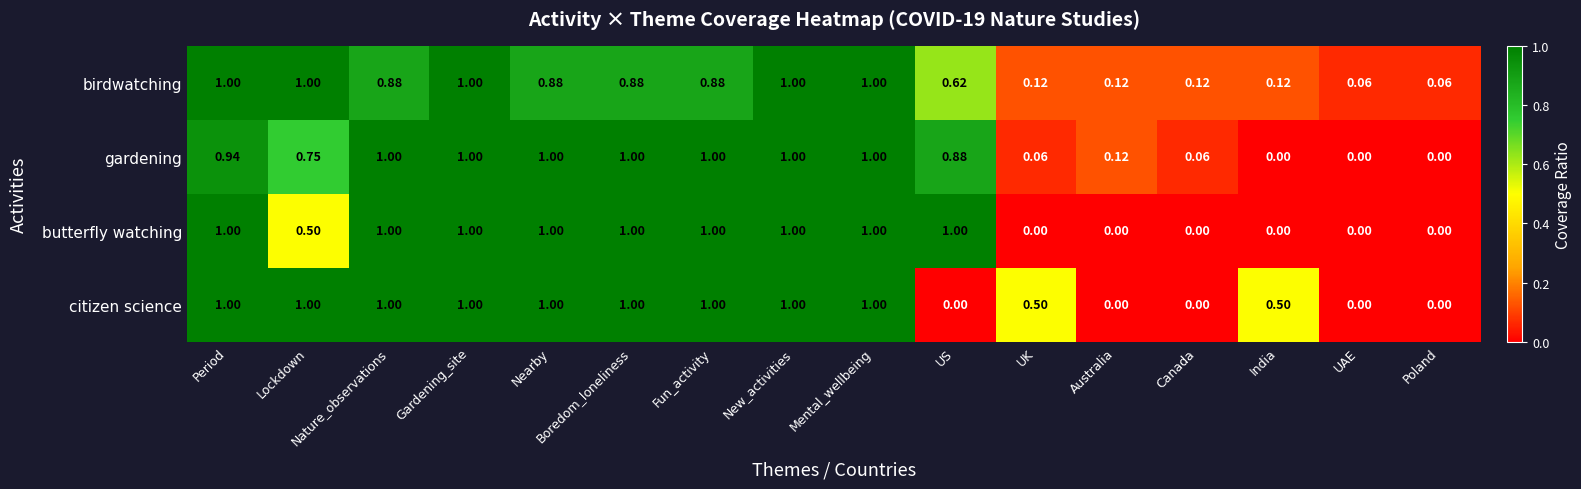

At which category is the sum across all series the highest?

Gardening_site